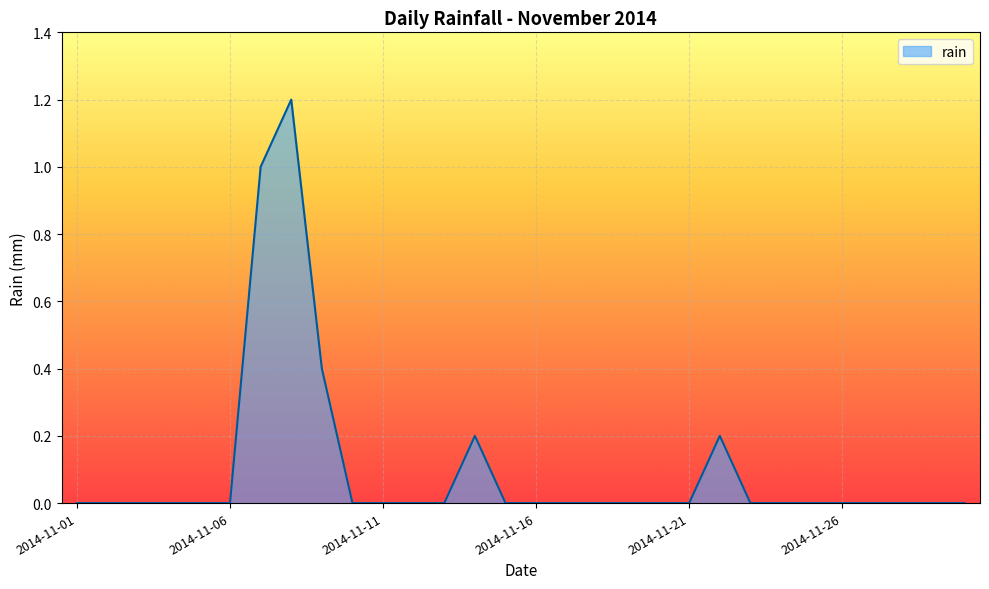

Does the chart have visible grid lines?

Yes